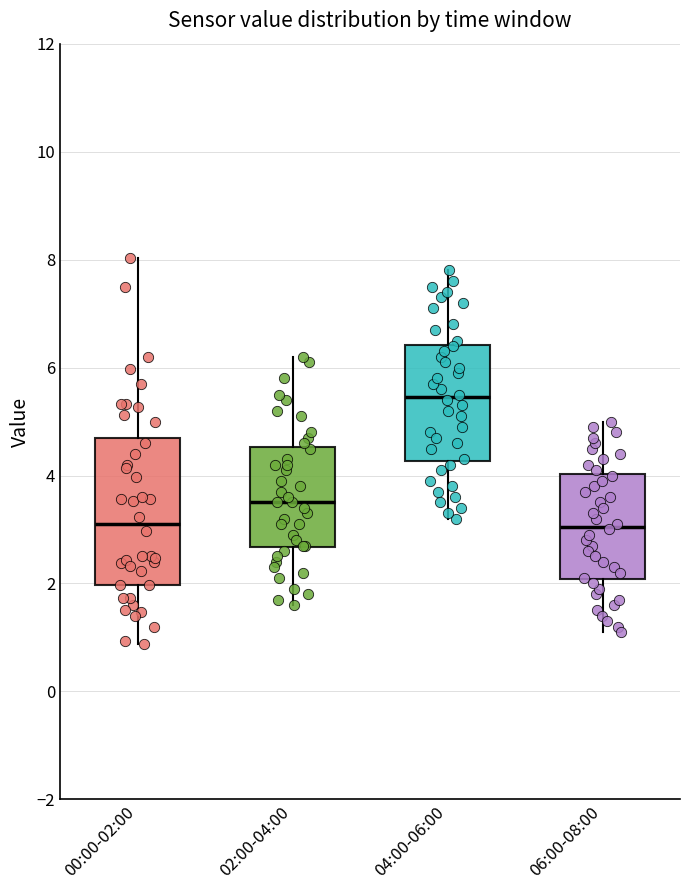

Reading left to right, transcribe this box plot: for each box, give where its median line is, the range the box spans, and where its two whiskers end, as read against the y-axis. The values are not printed on the chart, so give them approximately, as read against the axis.

00:00-02:00: median 3.2, box 2.0 to 4.8, whiskers 0.8 to 8.0
02:00-04:00: median 3.6, box 2.6 to 4.6, whiskers 1.6 to 6.2
04:00-06:00: median 5.4, box 4.2 to 6.4, whiskers 3.2 to 7.8
06:00-08:00: median 3.0, box 2.0 to 4.0, whiskers 1.2 to 5.0